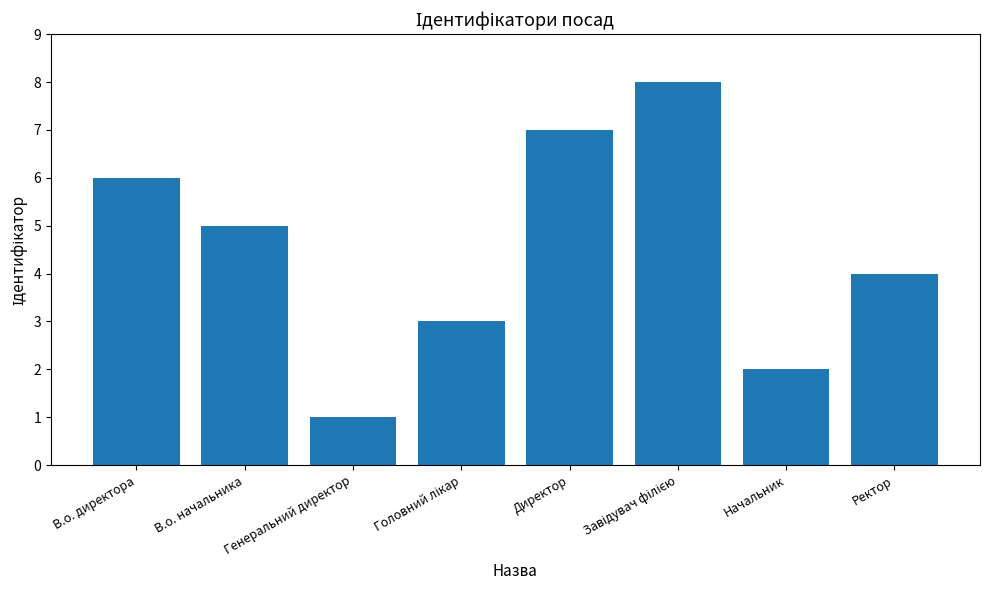

At which label does the data first exceed 5?

В.о. директора